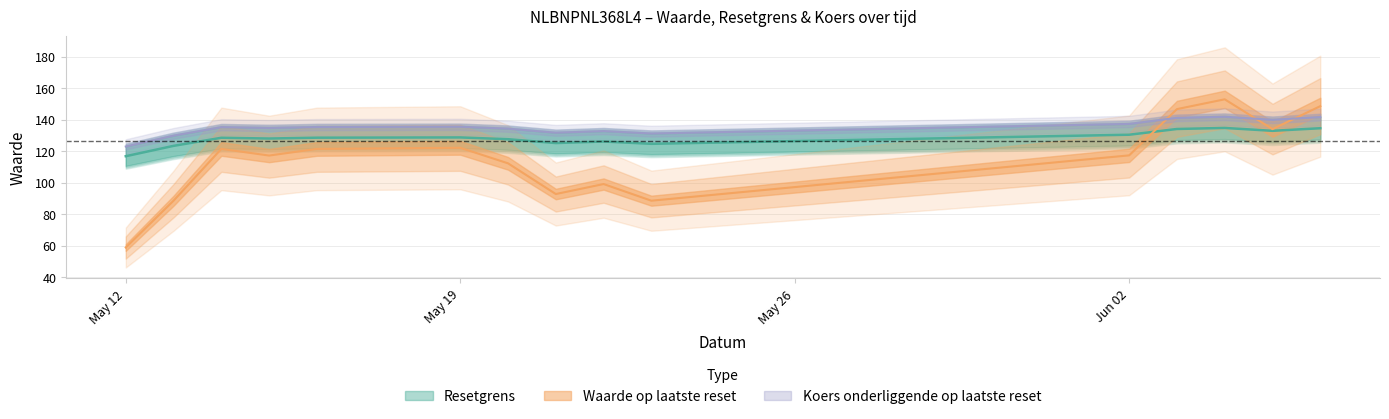

Which has a higher value, 2025-05-12 or 2025-06-06?

2025-06-06